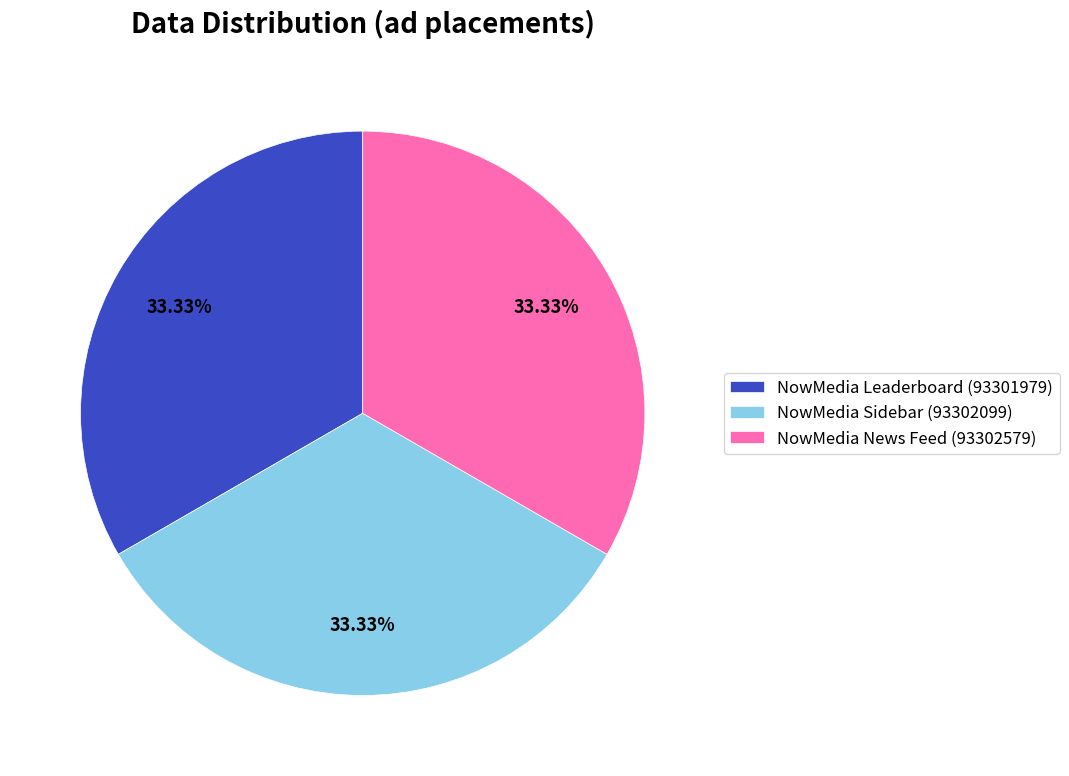

Combined, what portion of the pie is NowMedia Leaderboard (93301979) and NowMedia News Feed (93302579)?

66.7%